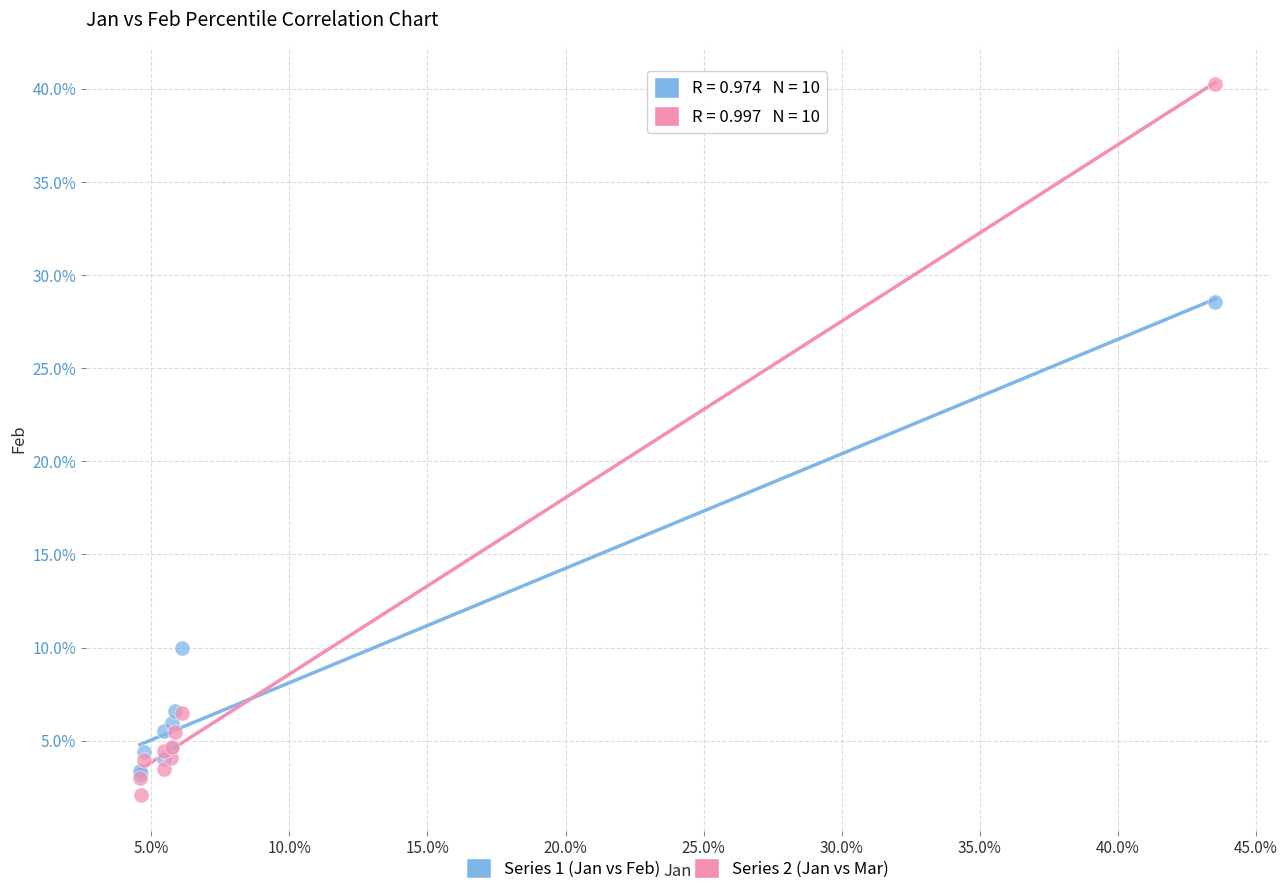

Which series contains the highest Y value?

Series 2 (Jan vs Mar)